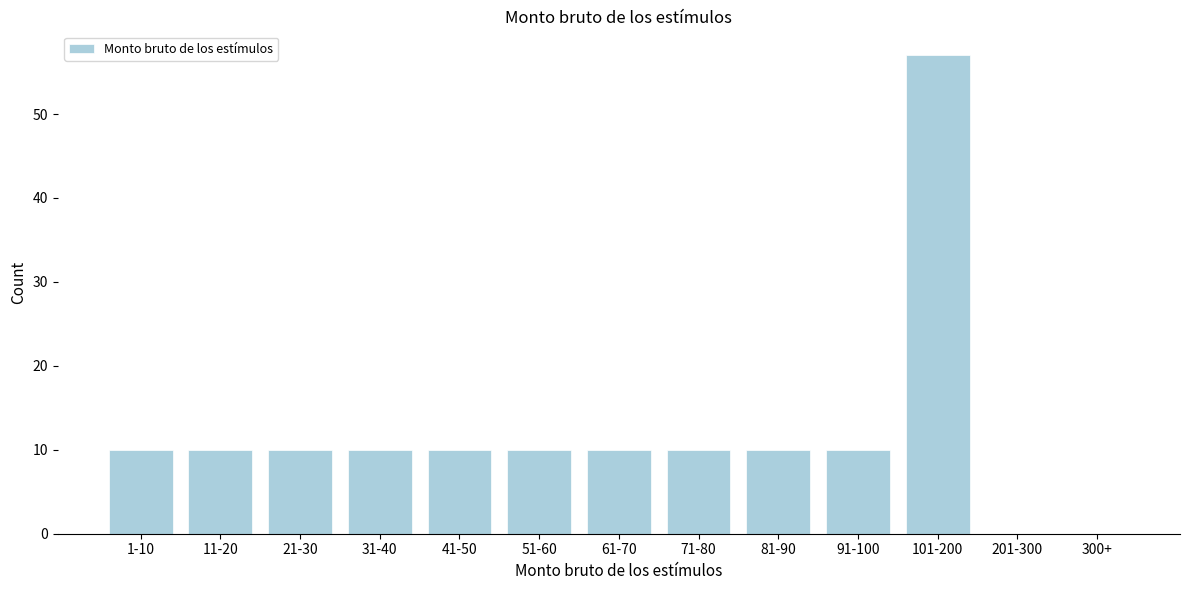

Reading left to right, extract all data points from this chart.

1-10=10	11-20=10	21-30=10	31-40=10	41-50=10	51-60=10	61-70=10	71-80=10	81-90=10	91-100=10	101-200=57	201-300=0	300+=0